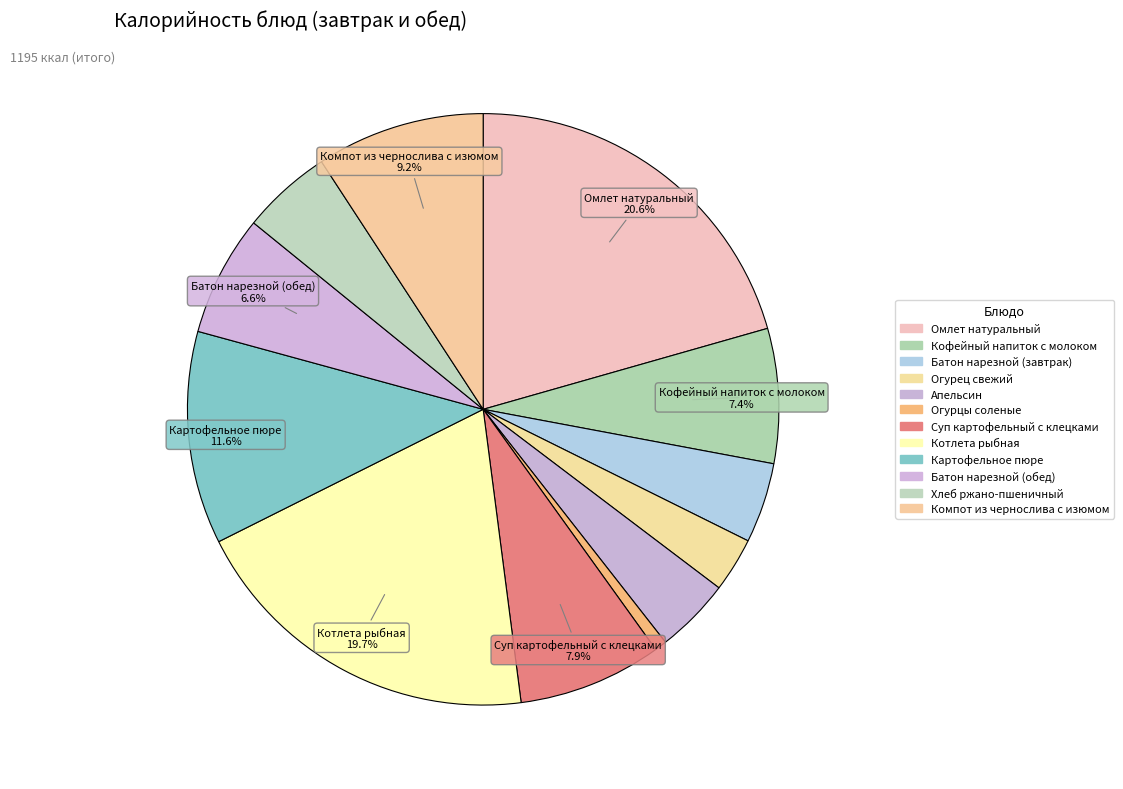

How many slices are in this pie chart?

12